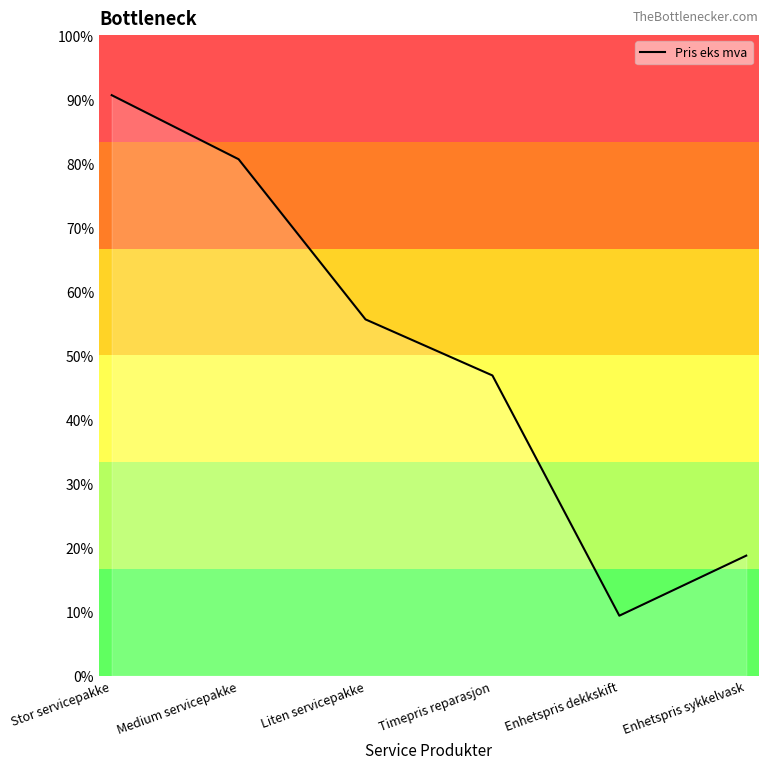

Which category has the highest value across all series?

Stor servicepakke